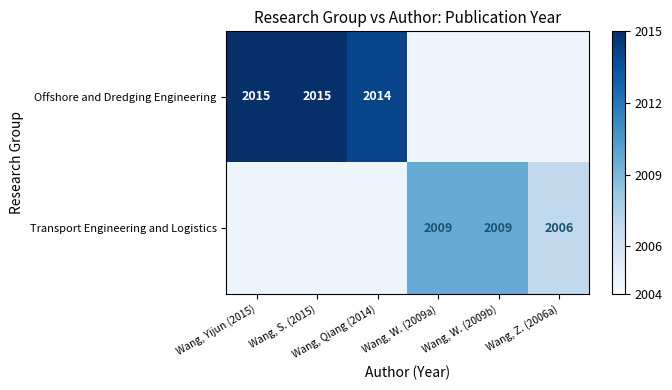

How many series are shown in this chart?

2